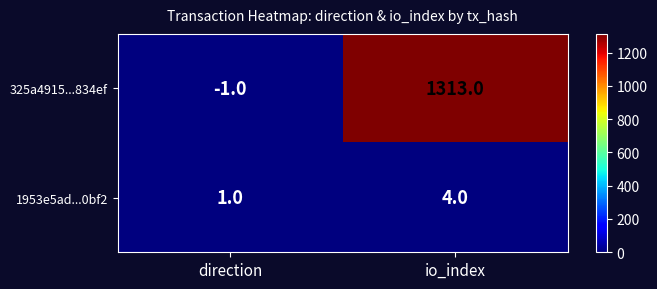

At which label does 1953e5ad...0bf2 reach its peak?

io_index